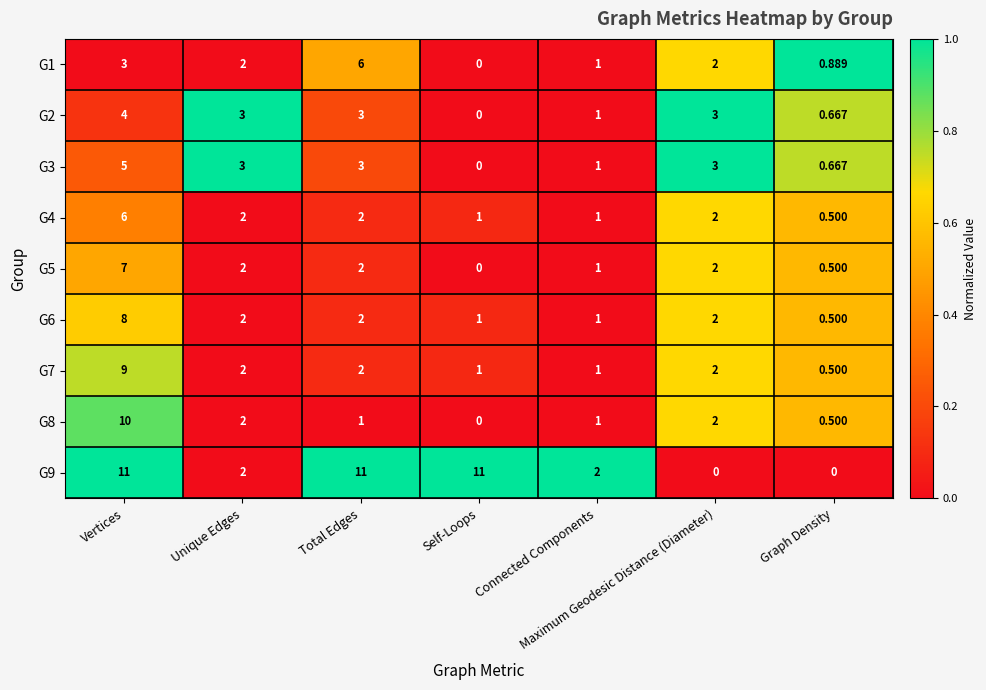

Where does the G5 series first go above 2?

Vertices